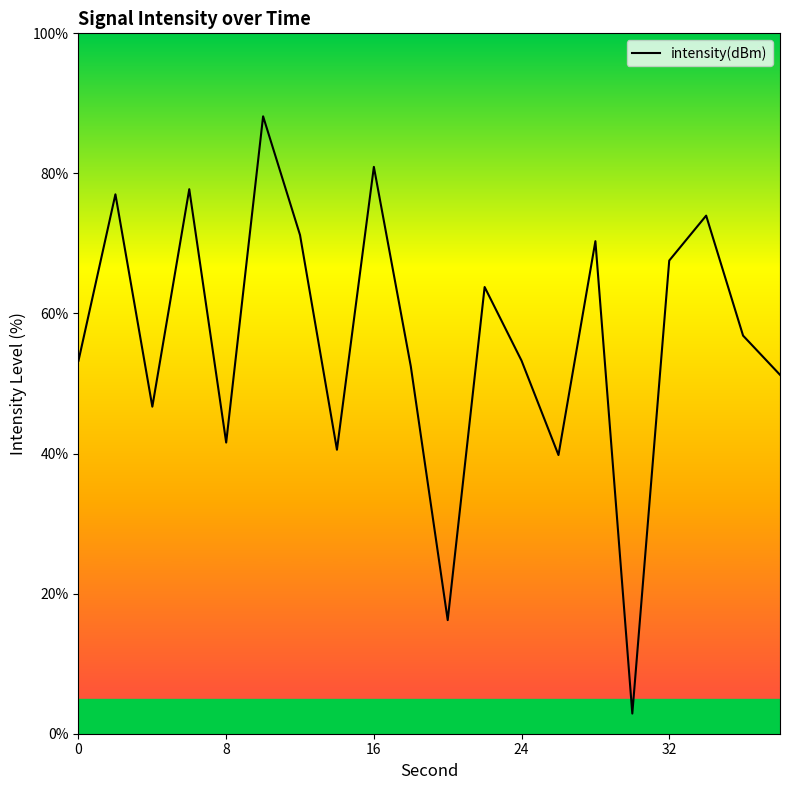

What is the minimum value shown in the chart?

2.9